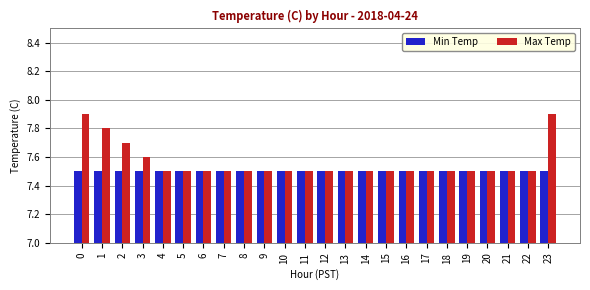

List the series in order of their overall mean, lowest first.

Min Temp, Max Temp